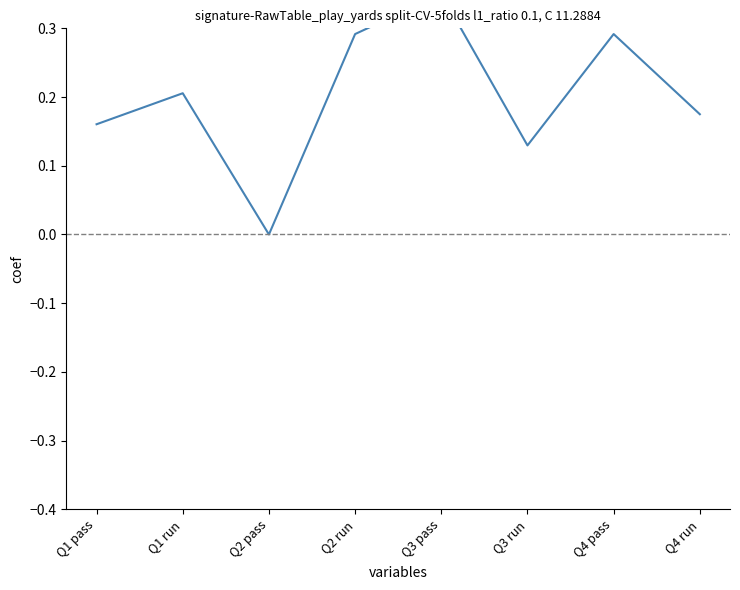

What is the change in value from Q2 run to Q3 pass?

+0.1